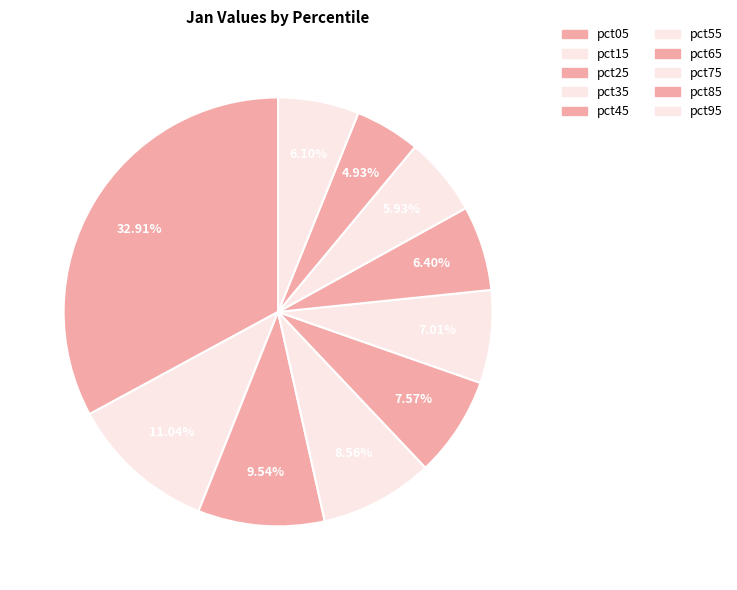

What is the largest slice in the pie chart?

pct05